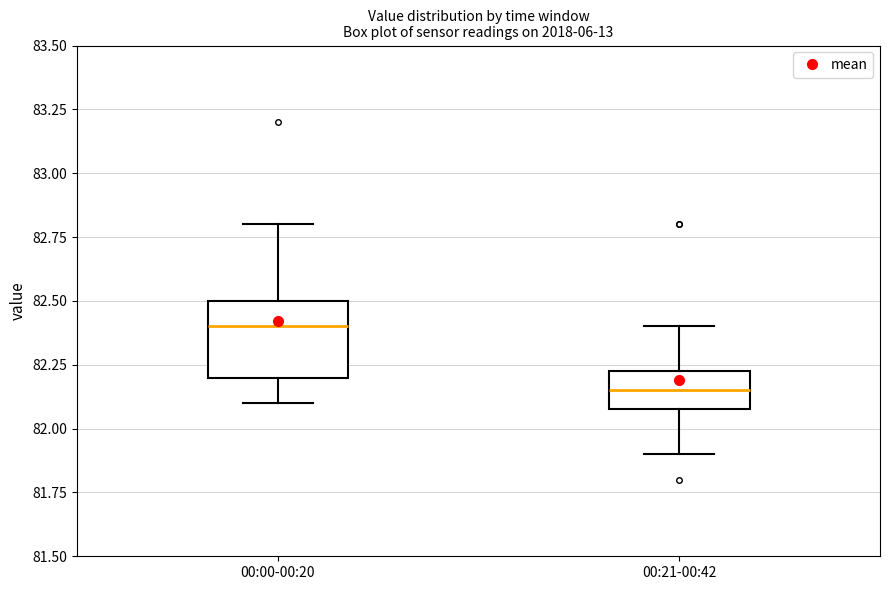

Which box has the highest median line?

00:00-00:20